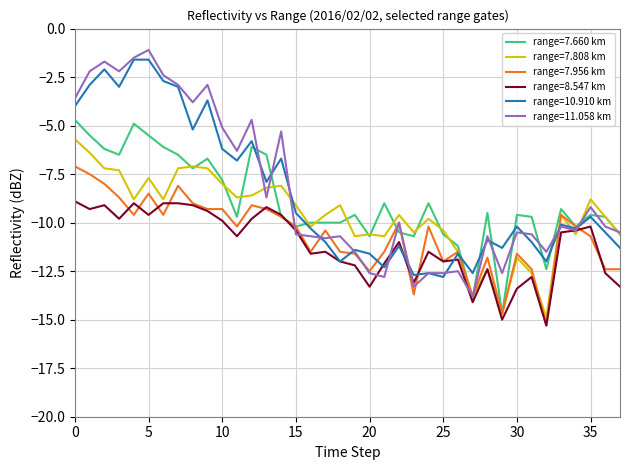

What is the maximum value for range=10.910 km?

-1.6